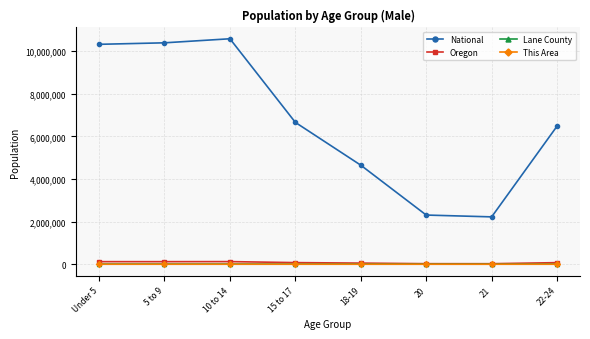

Which series has the widest spread of values?

National